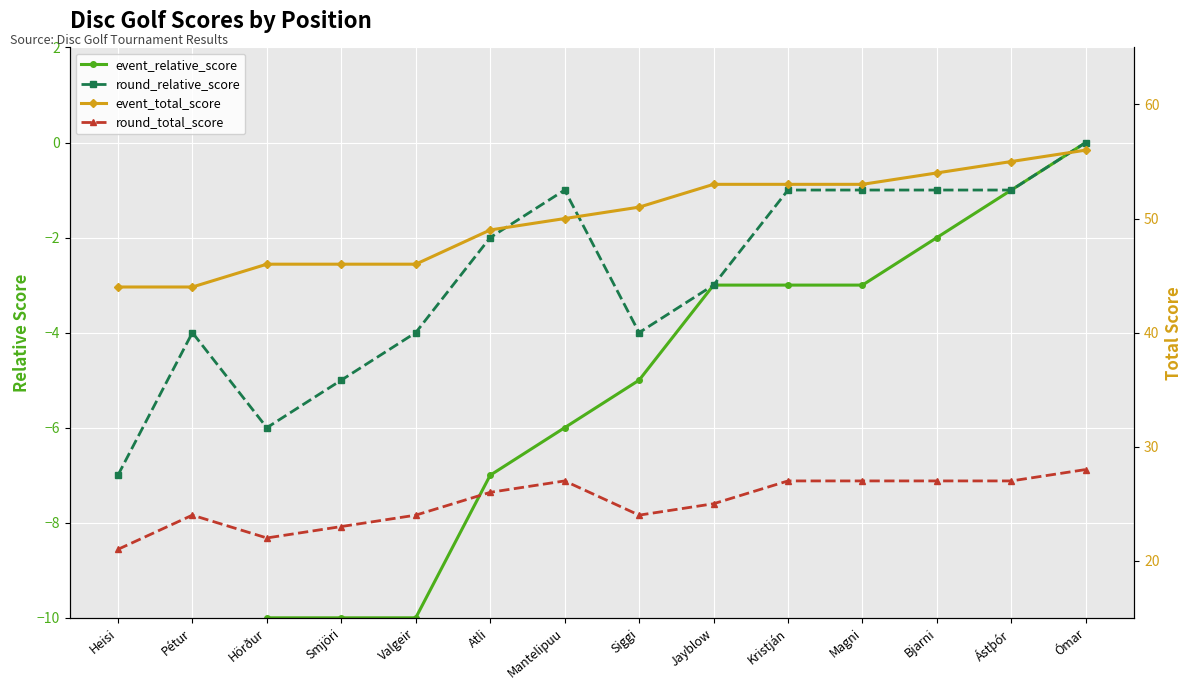

Which has a higher value, Magni or Hörður?

Magni